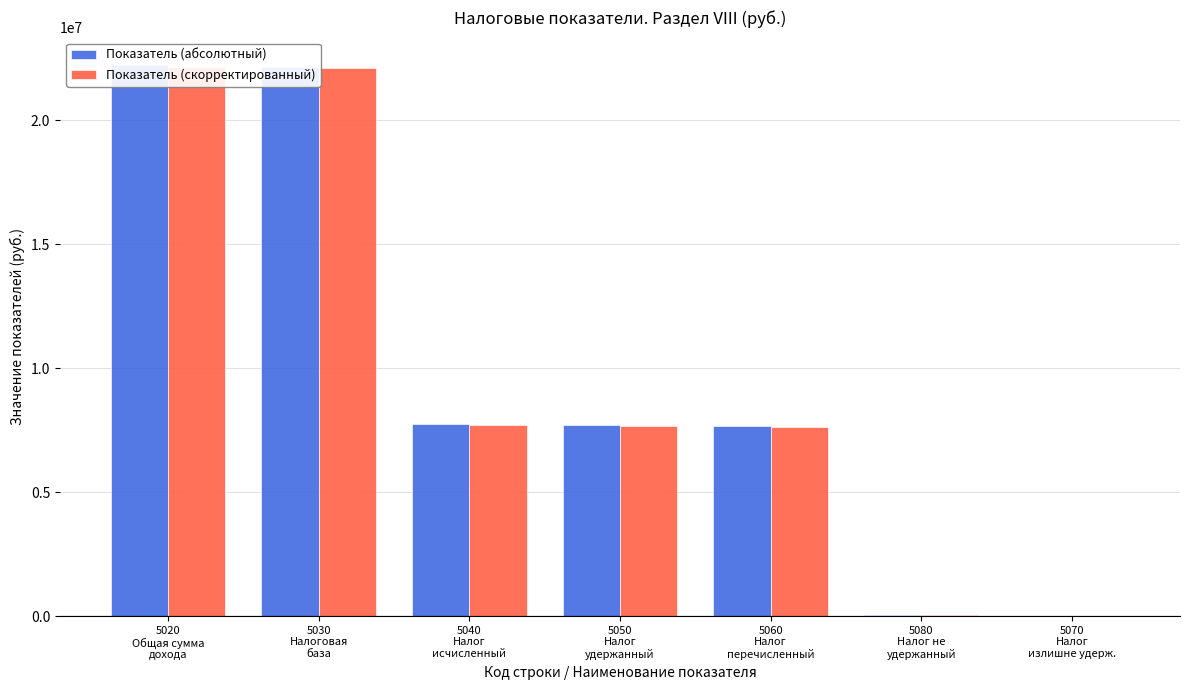

How many series are shown in this chart?

2